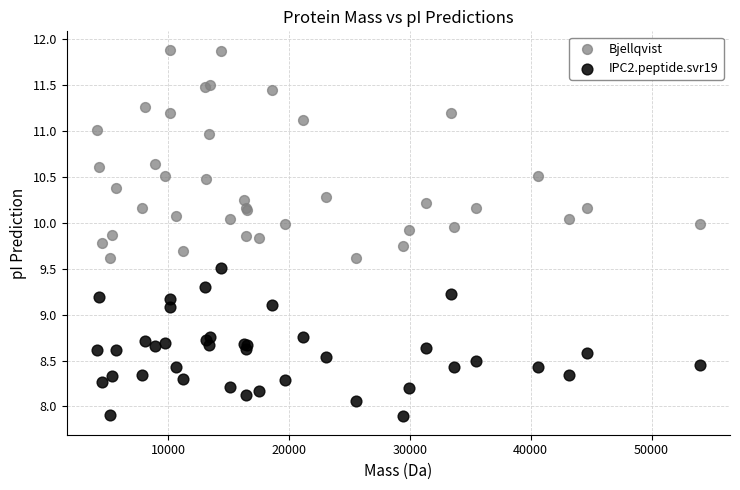

Which series has the widest spread of Y values?

Bjellqvist